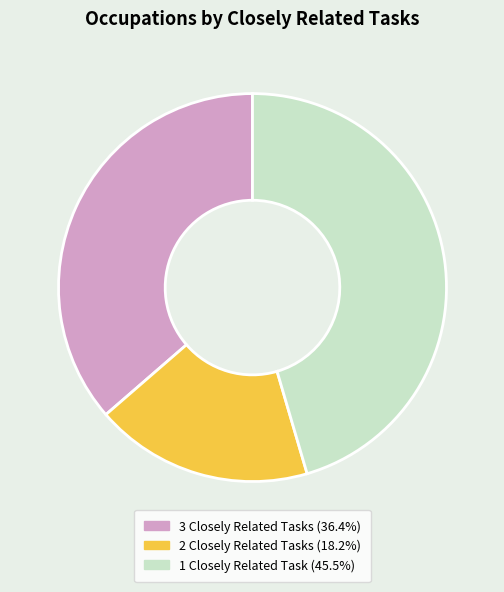

Is there any slice that represents more than half of the pie?

No